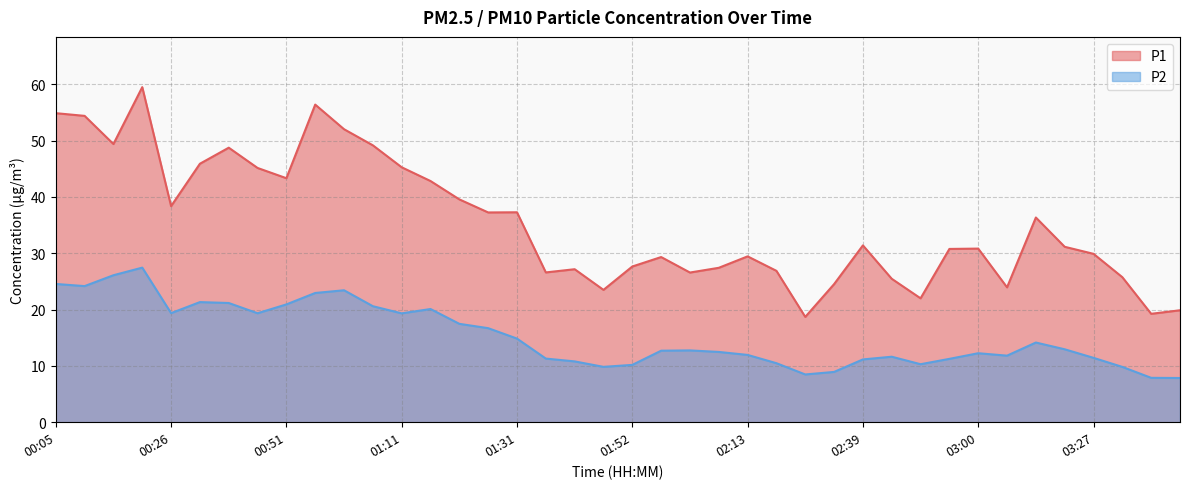

Rank the series at 01:06 from highest to lowest value.

P1, P2